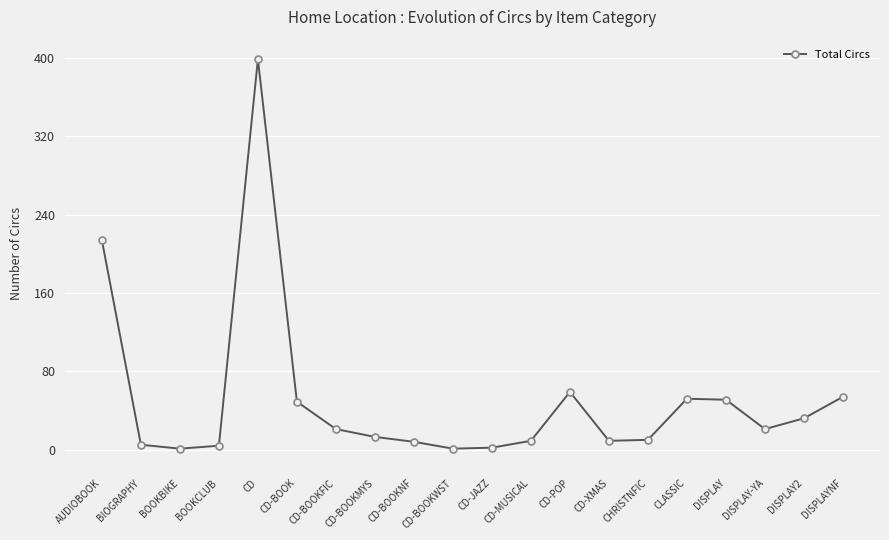

Is it true that the value at CD-POP is 59?

True